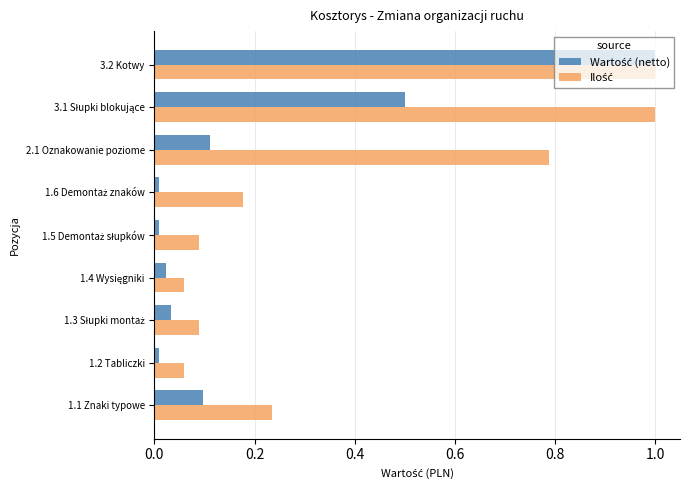

What is the maximum value shown in the chart?

1.0